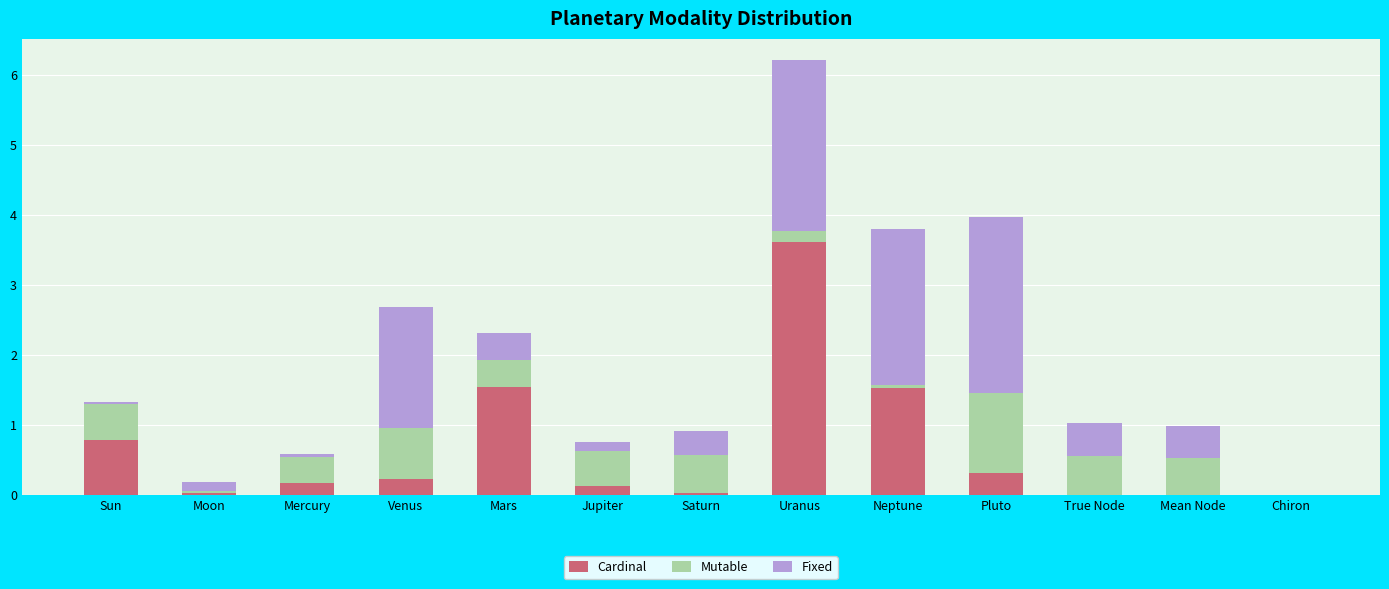

True or false: Cardinal has a value of 0.0 at Saturn.

True